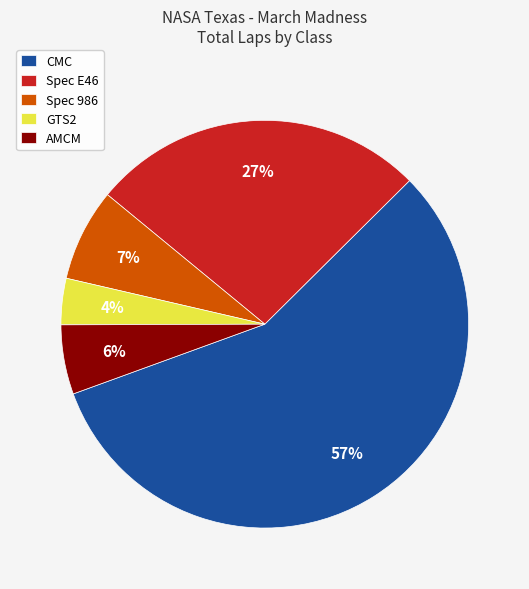

The AMCM slice represents 16% of the pie. True or false?

False